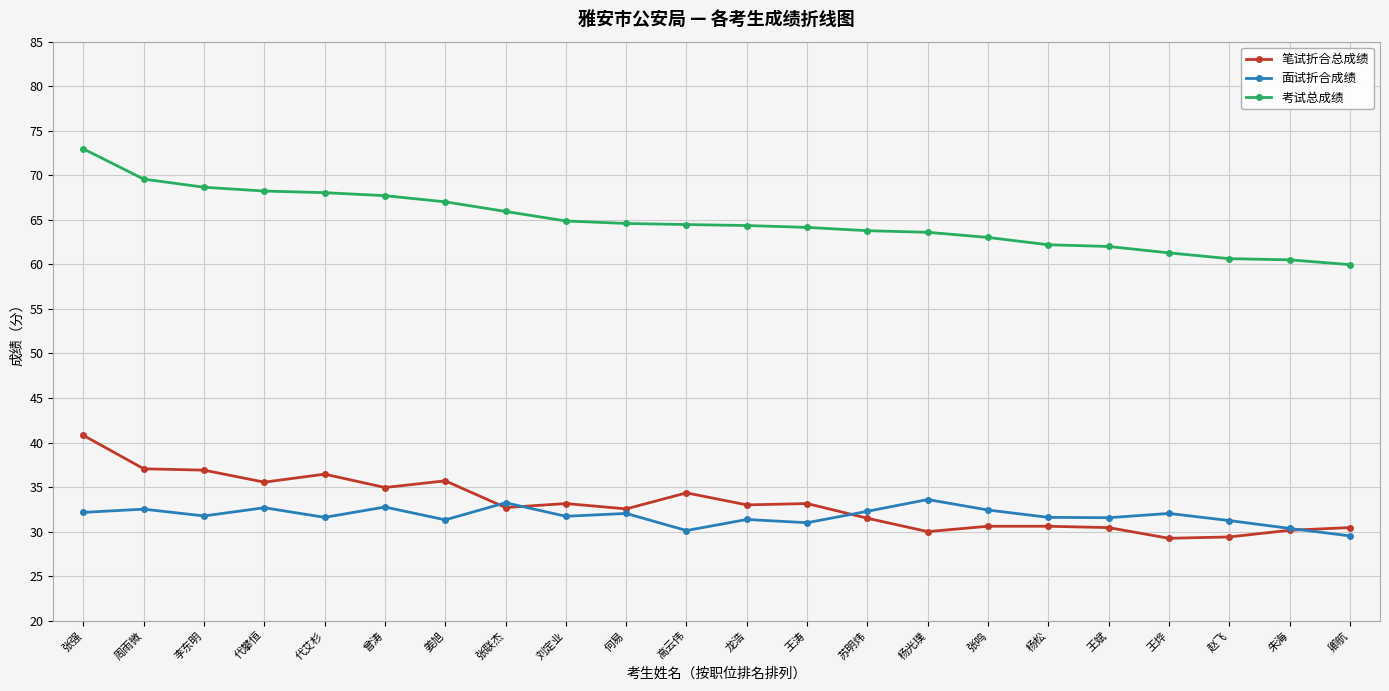

What is the total value across all series at 周雨微?

139.1